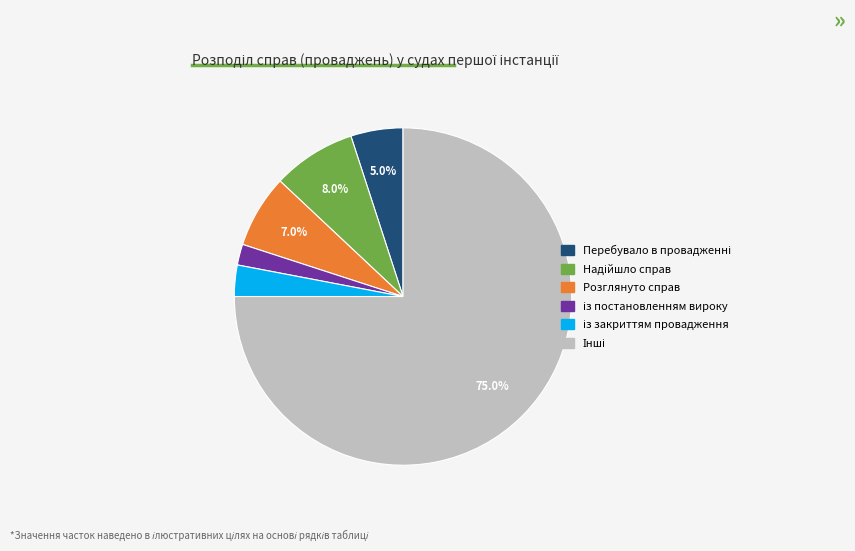

Count the number of slices in the pie.

6